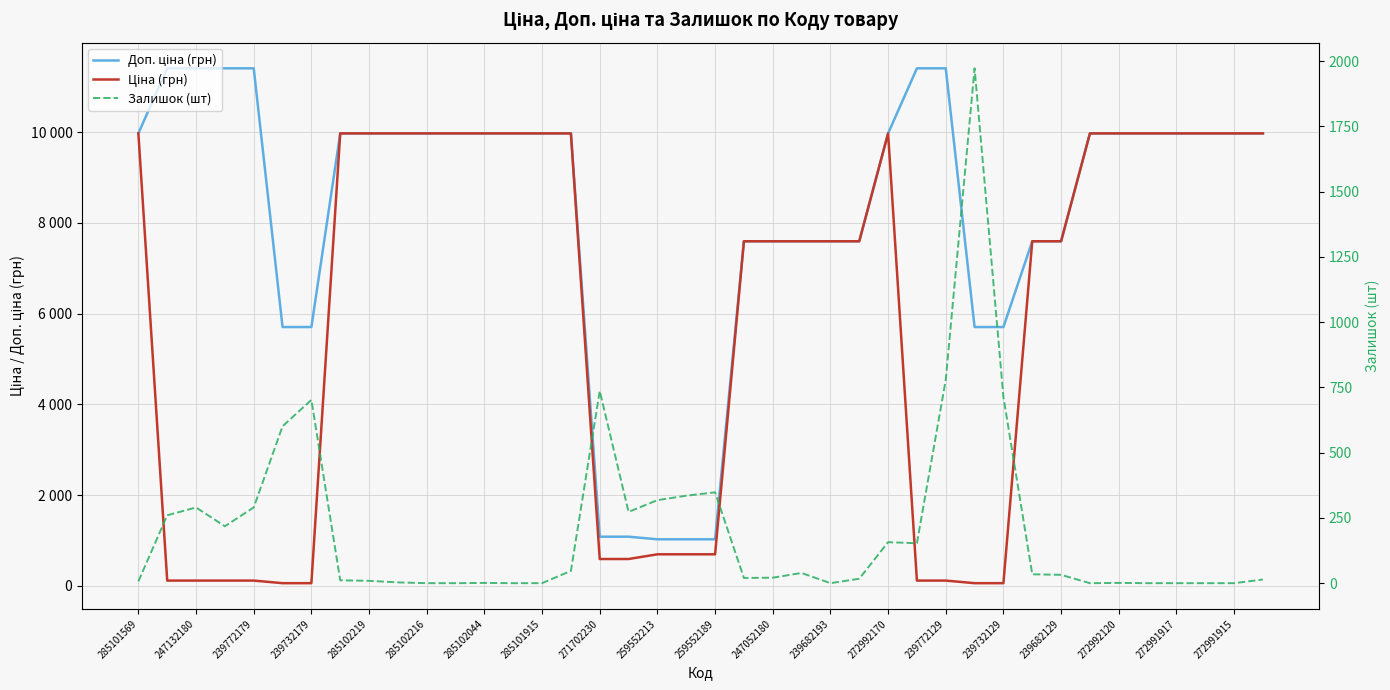

Which series has the largest range (max minus min)?

Доп. ціна (грн)